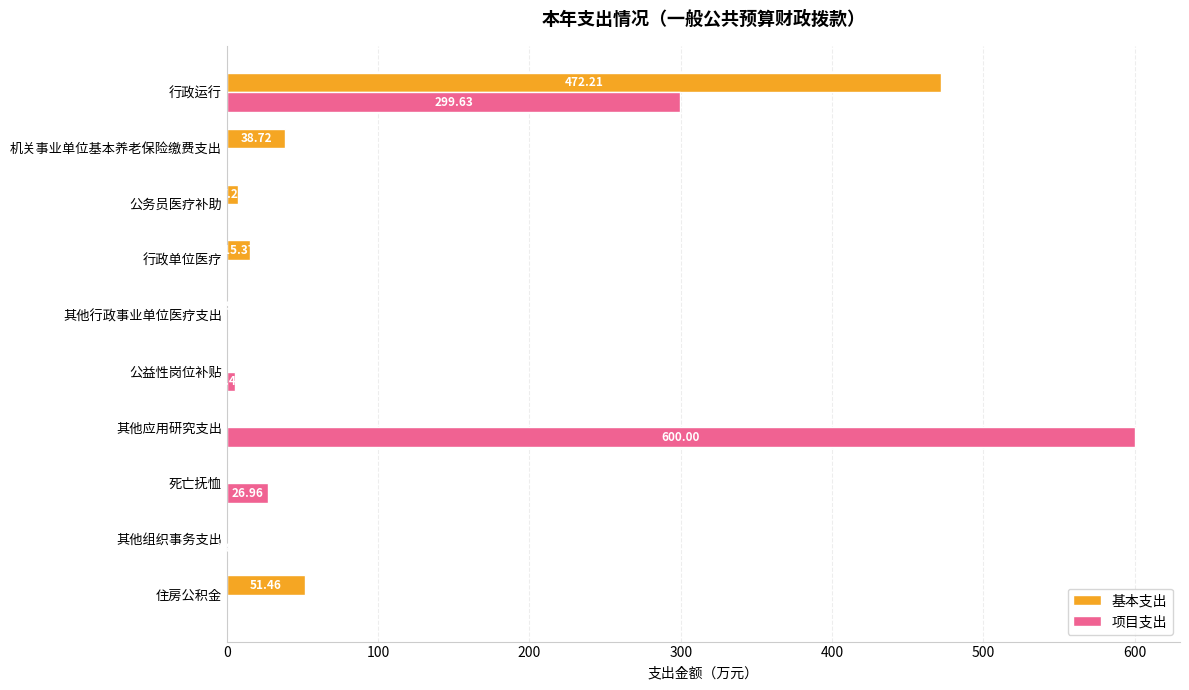

Which series has the largest total across all categories?

项目支出